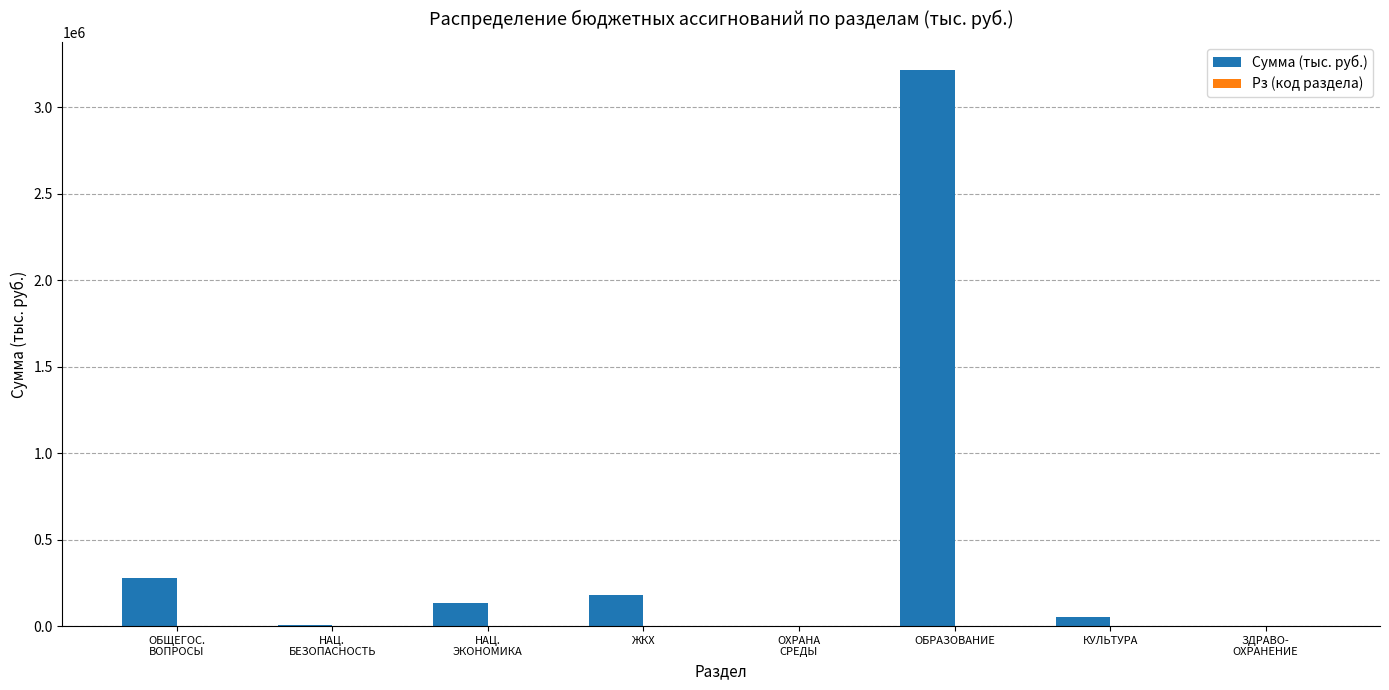

What is the sum of all Сумма (тыс. руб.) values?

3866272.9